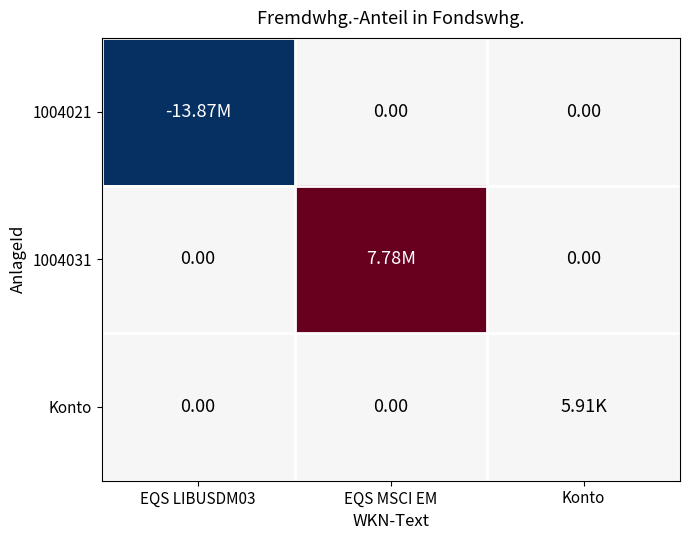

What is the smallest value displayed?

-13873771.8